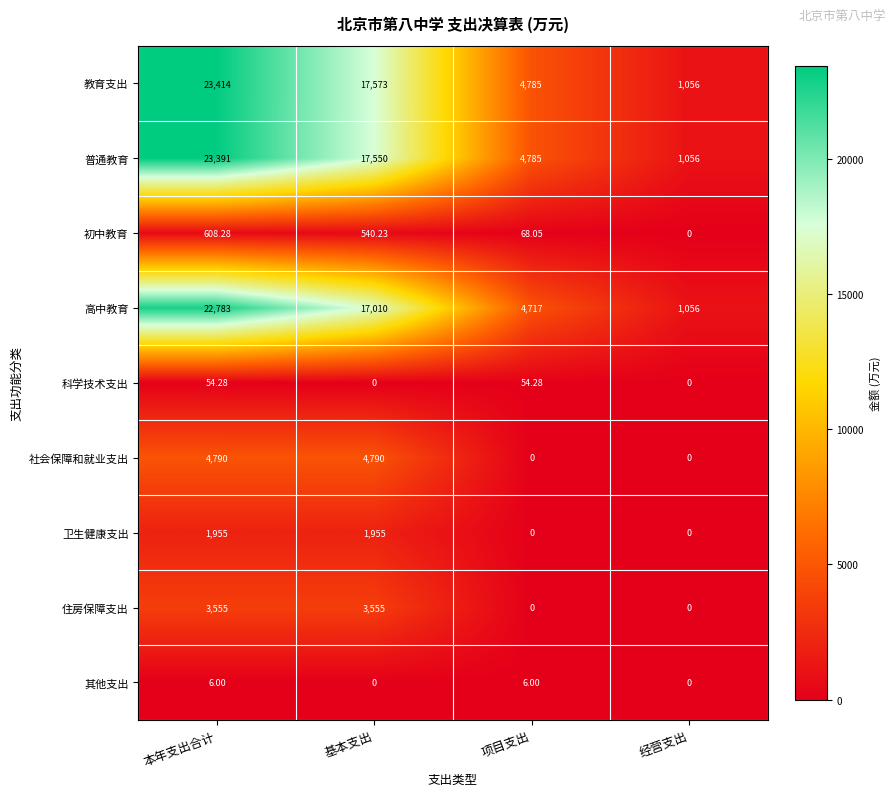

Which series has the largest range (max minus min)?

教育支出